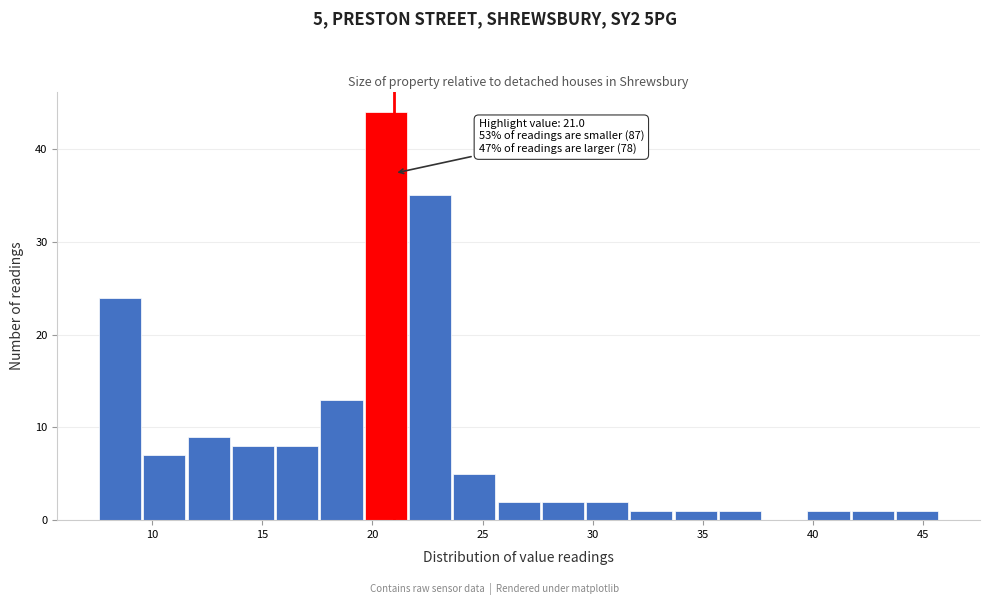

Which range on the x-axis has the tallest bar?

19.5 to 21.5